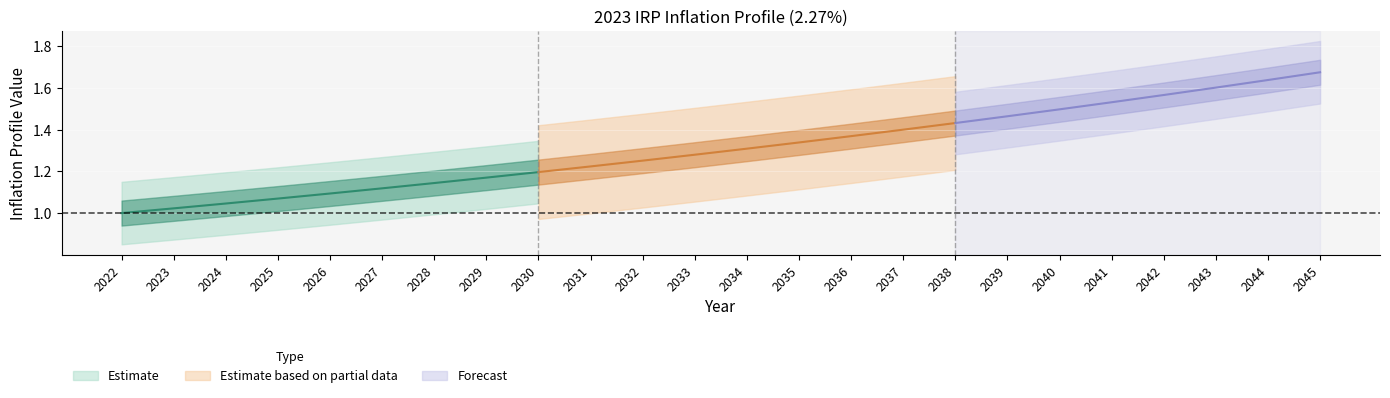

True or false: Inflation Rate and Inflation Profile cross at least once.

False